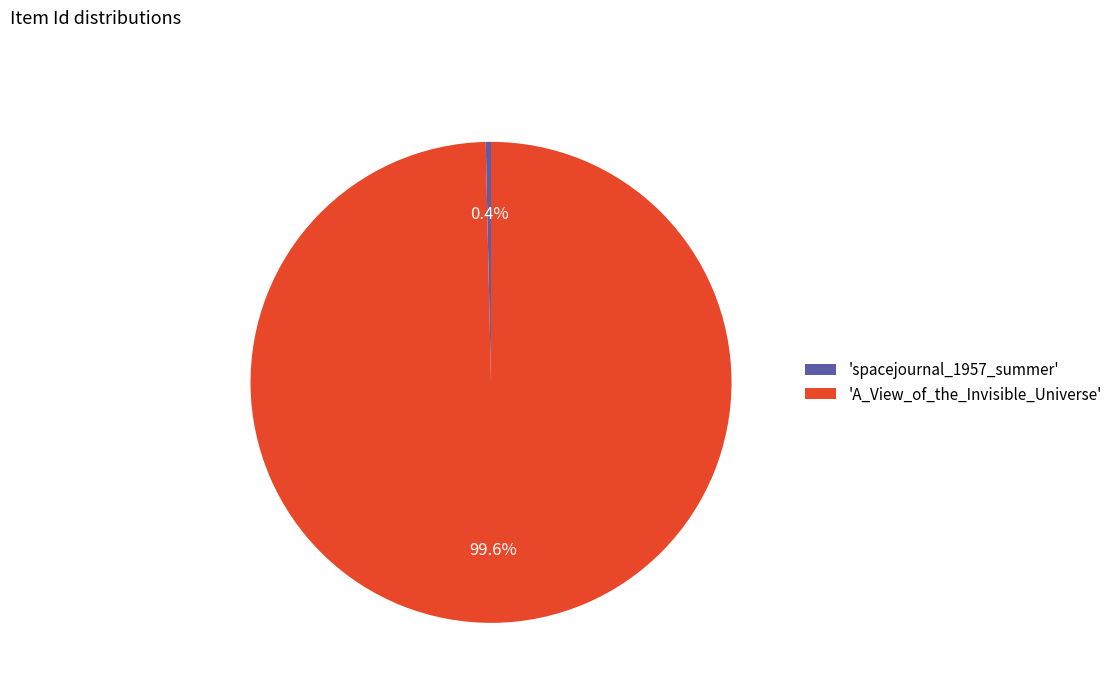

Is there a majority slice in this chart?

Yes